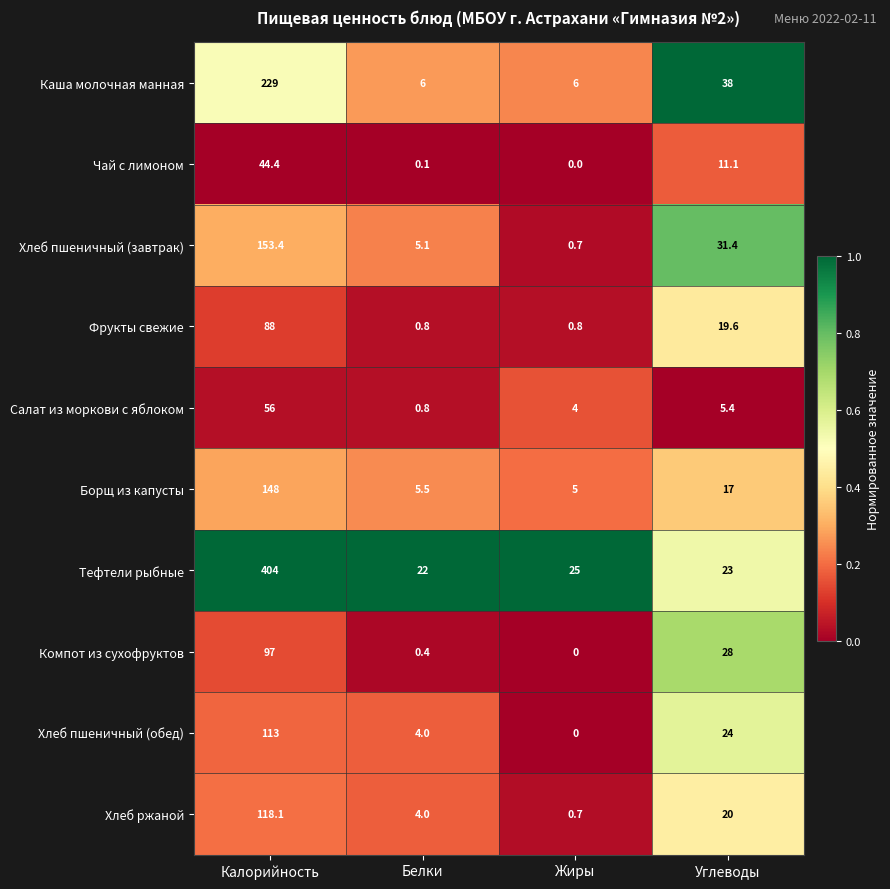

What is the maximum value shown in the chart?

404.0